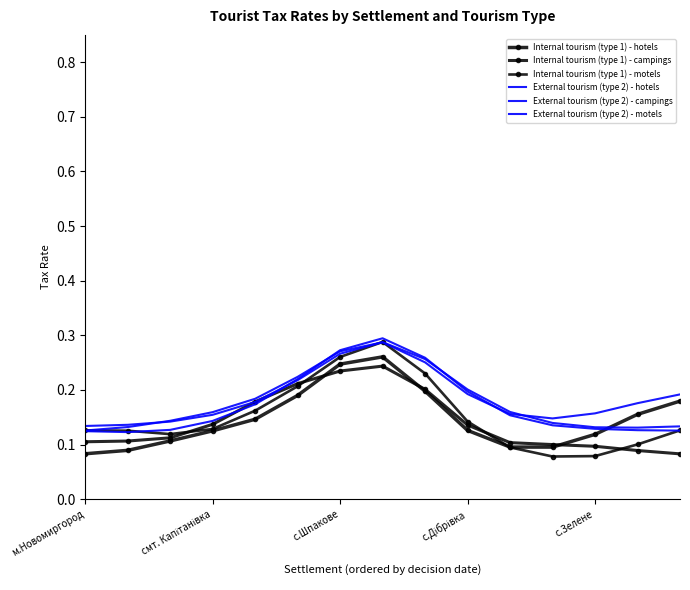

What is the label of the 4th point from the right?

11